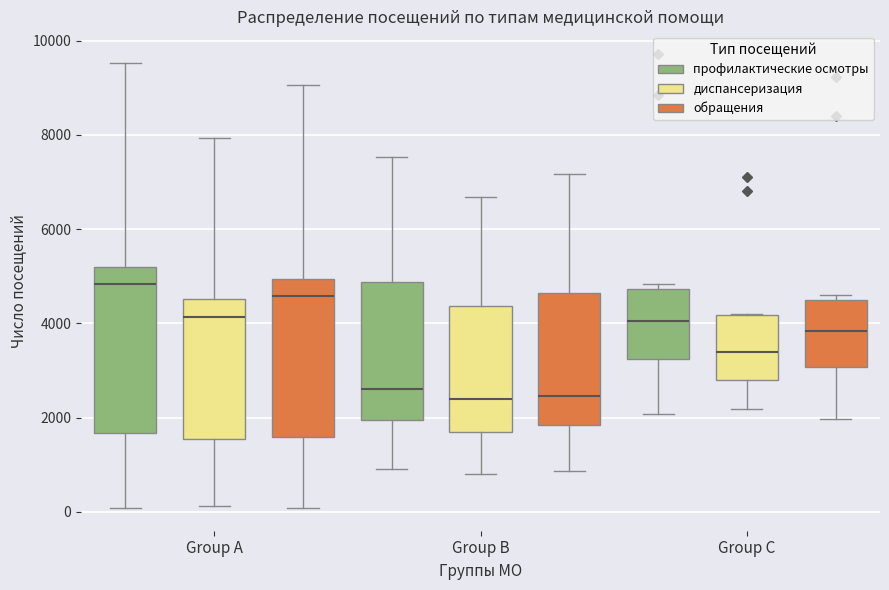

Reading left to right, transcribe this box plot: for each box, give where its median line is, the range the box spans, and where its two whiskers end, as read against the y-axis. The values are not printed on the chart, so give them approximately, as read against the axis.

Group A (профилактические осмотры): median 4800, box 1600 to 5200, whiskers 0 to 9600
Group A (диспансеризация): median 4200, box 1600 to 4600, whiskers 200 to 8000
Group A (обращения): median 4600, box 1600 to 5000, whiskers 0 to 9000
Group B (профилактические осмотры): median 2600, box 2000 to 4800, whiskers 1000 to 7600
Group B (диспансеризация): median 2400, box 1800 to 4400, whiskers 800 to 6600
Group B (обращения): median 2400, box 1800 to 4600, whiskers 800 to 7200
Group C (профилактические осмотры): median 4000, box 3200 to 4800, whiskers 2000 to 4800 (just above the box's upper edge)
Group C (диспансеризация): median 3400, box 2800 to 4200, whiskers 2200 to 4200
Group C (обращения): median 3800, box 3000 to 4400, whiskers 2000 to 4600